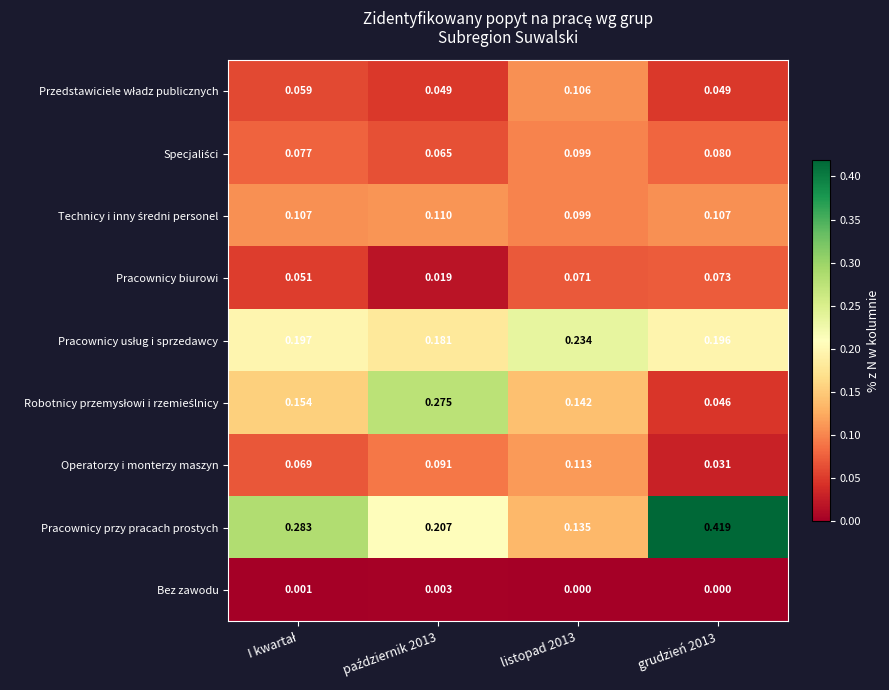

At which category is the sum across all series the highest?

grudzień 2013